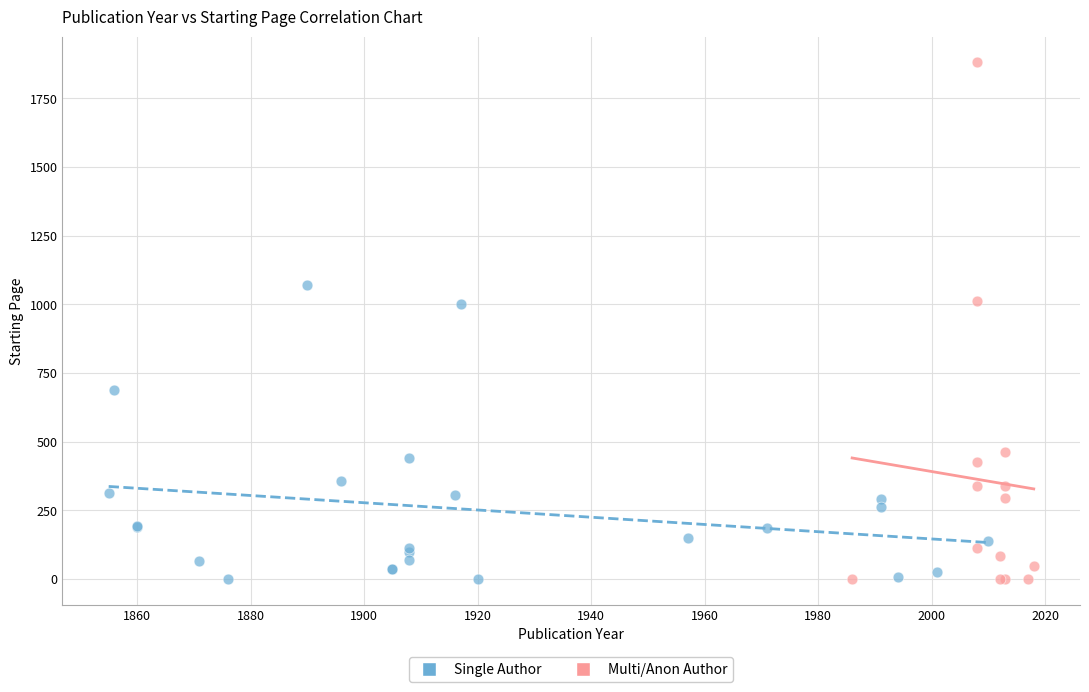

Which series has the largest Y range (max minus min)?

Multi/Anon Author